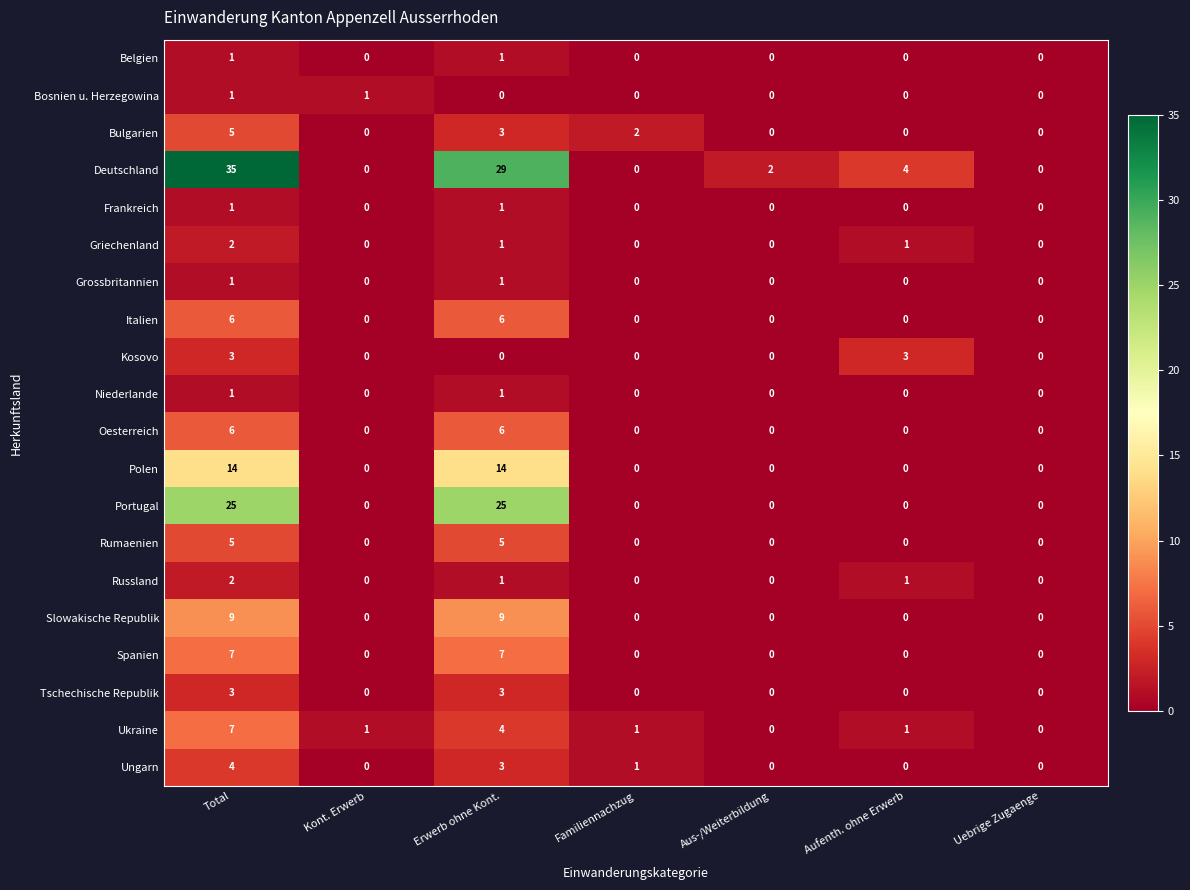

How many Portugal values are between 0 and 25?

7